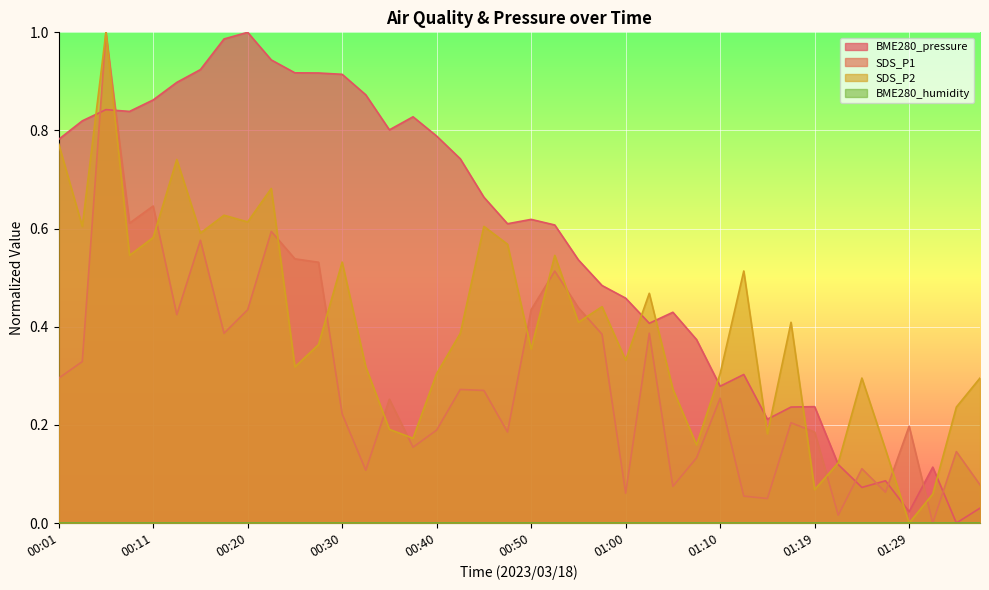

At which label does SDS_P1 reach its minimum?

01:31